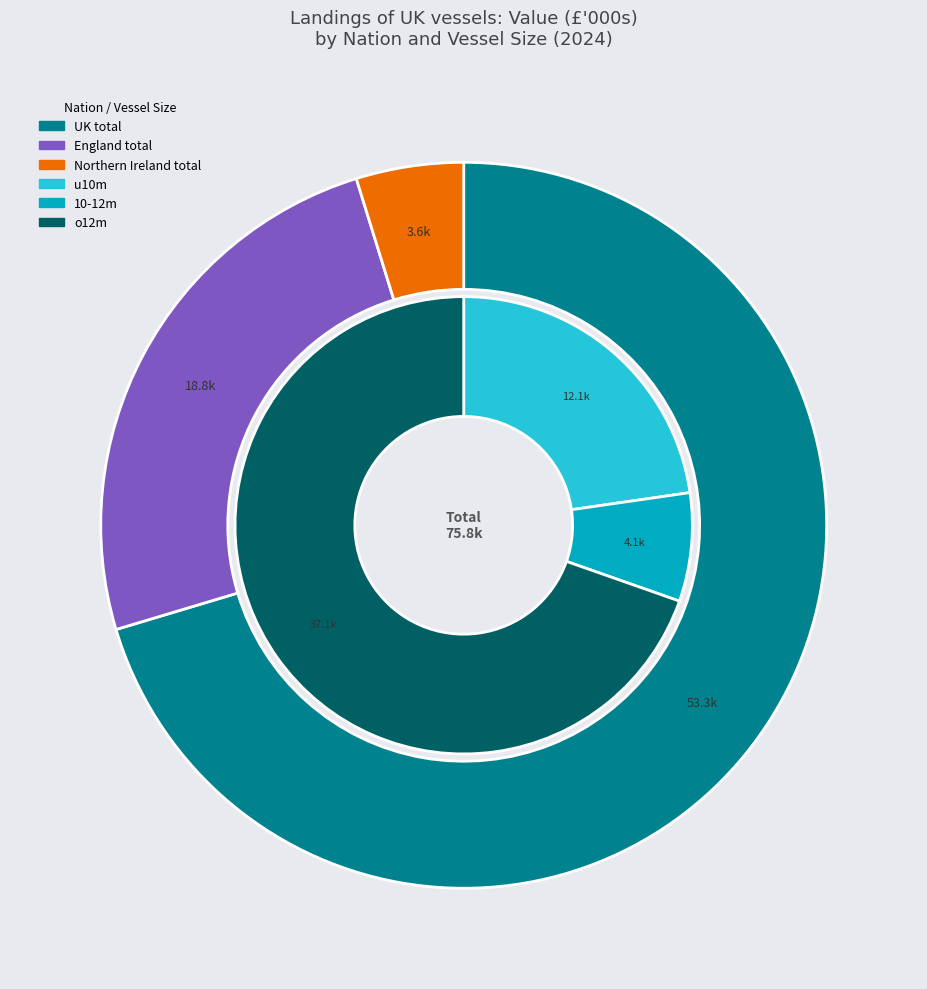

Combined, do Northern Ireland total and Wales total account for over 50%?

No